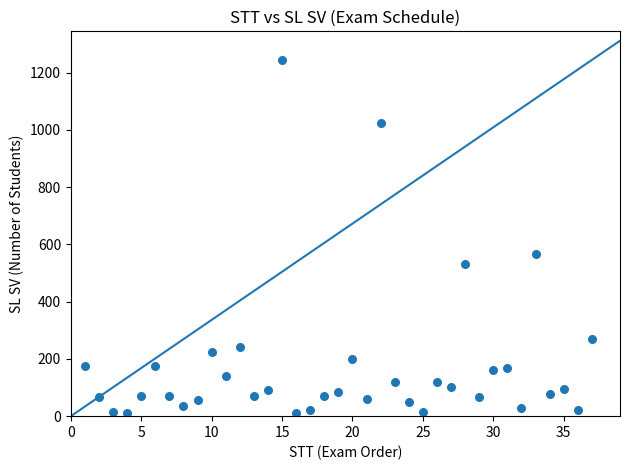

What Y value in the scatter plot is closest to 627?

567